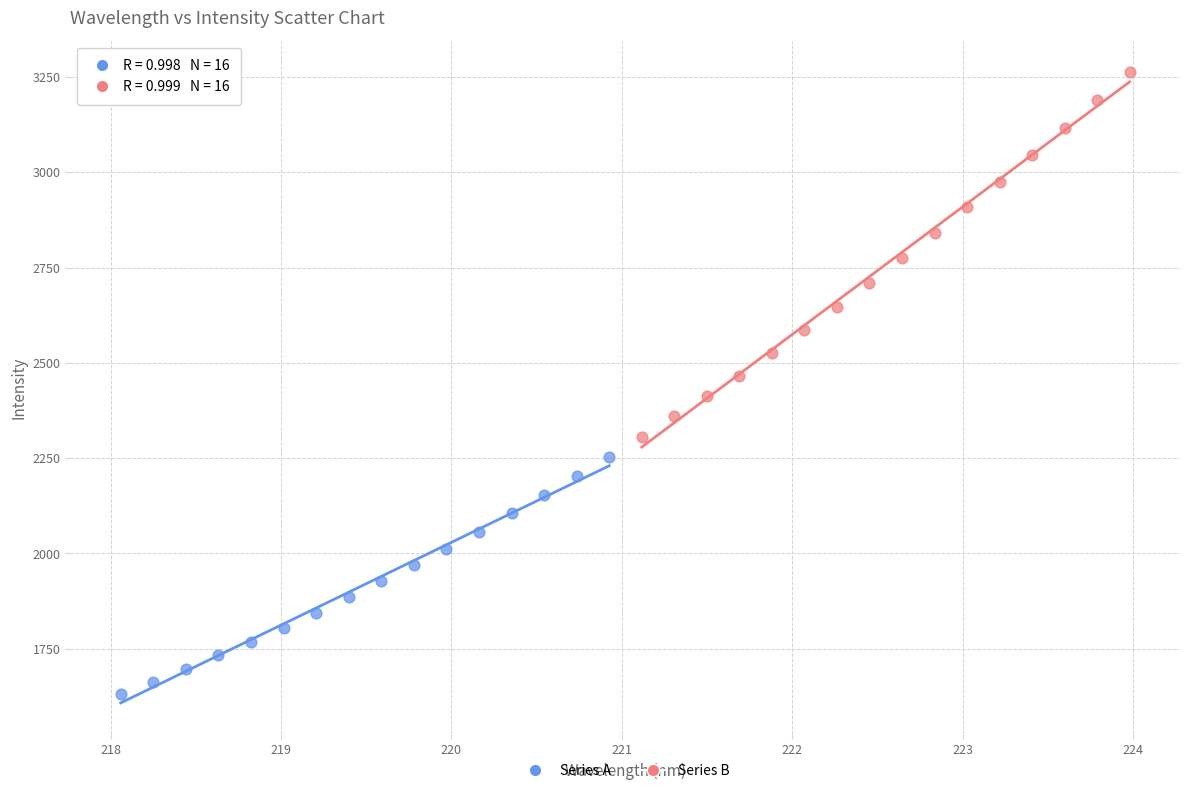

Which series contains the lowest Y value?

Series A